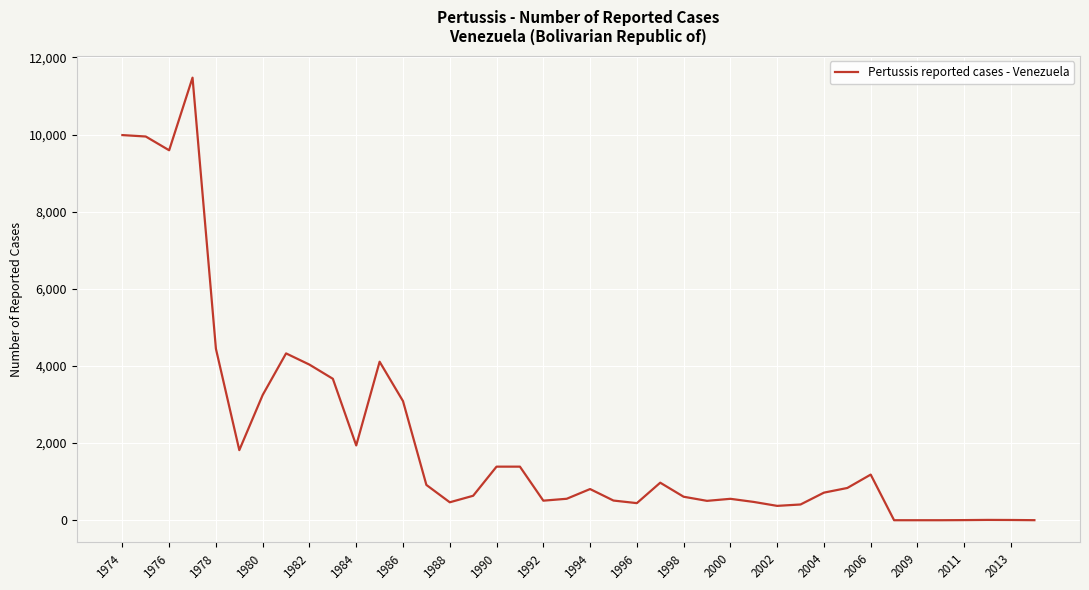

What is the maximum value shown in the chart?

11473